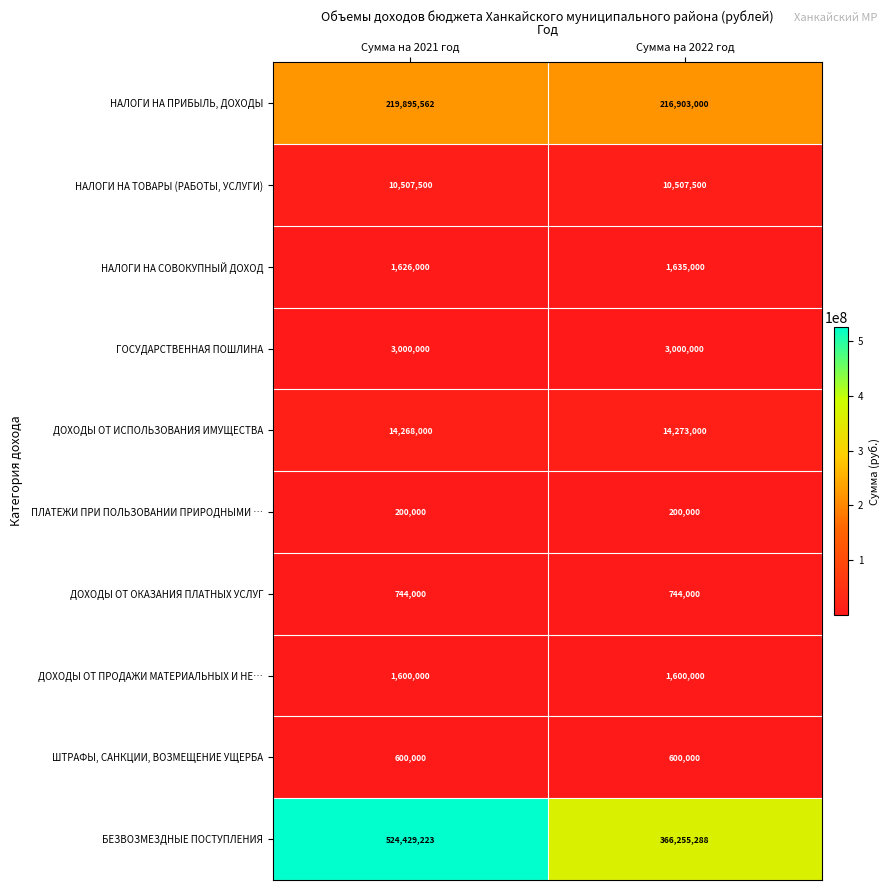

What is the minimum value for ДОХОДЫ ОТ ПРОДАЖИ МАТЕРИАЛЬНЫХ И НЕ…?

1600000